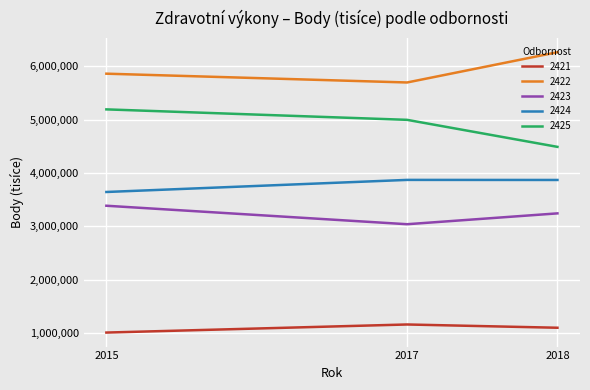

The value of 2423 at 2015 is 3387406.7. True or false?

True